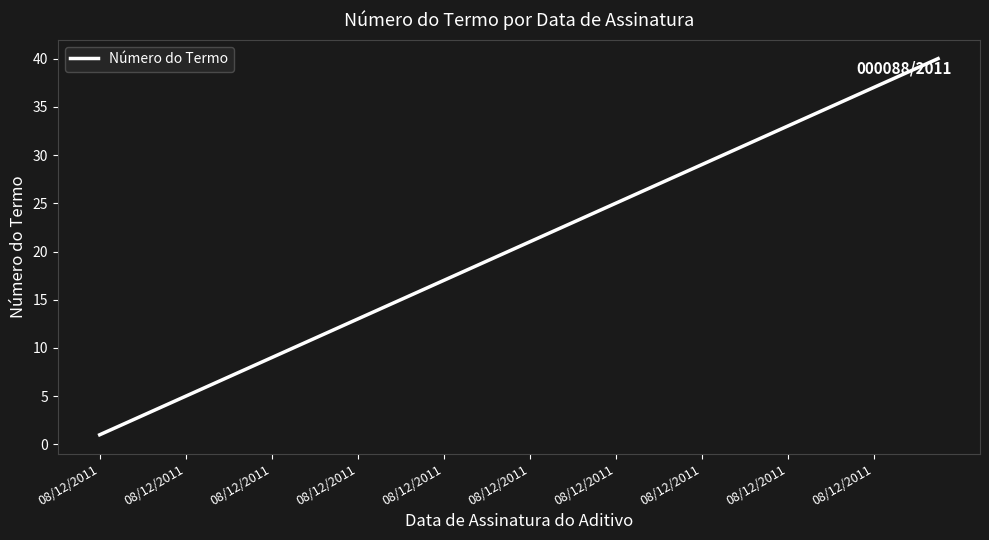

What is the greatest value displayed?

40